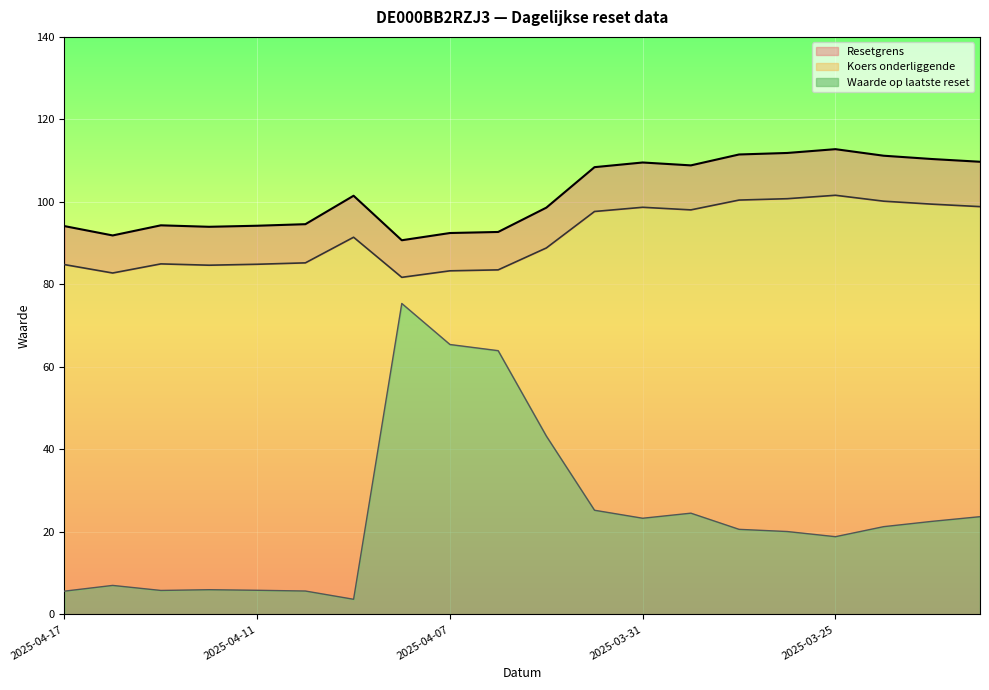

Which category has the lowest value across all series?

2025-04-09